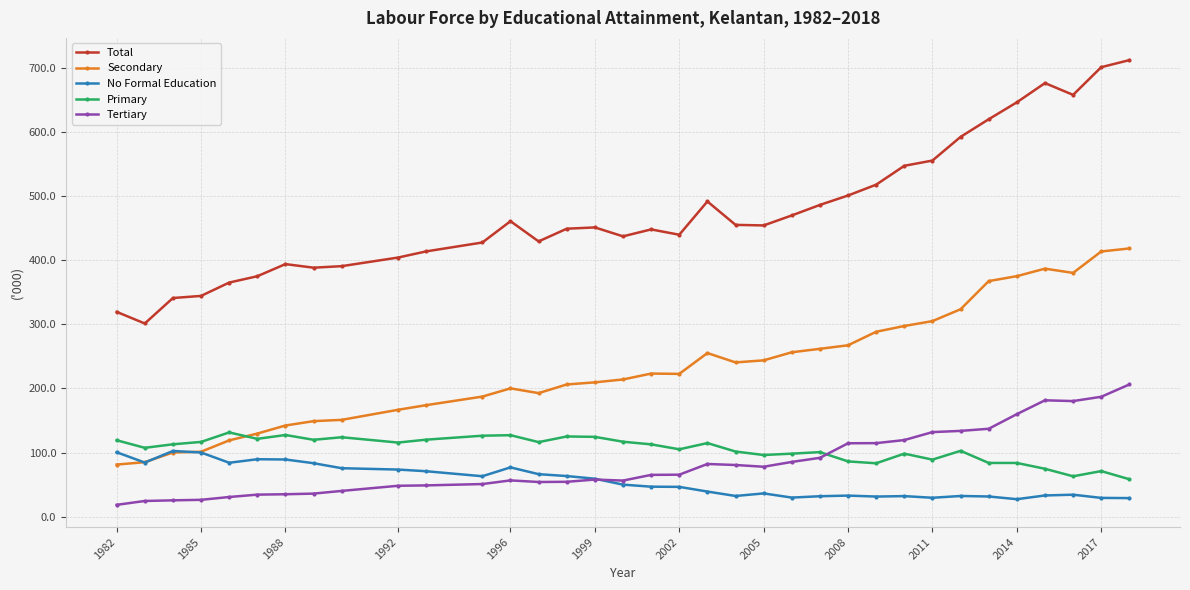

Rank the series by their maximum value, from highest to lowest.

Total, Secondary, Tertiary, Primary, No Formal Education